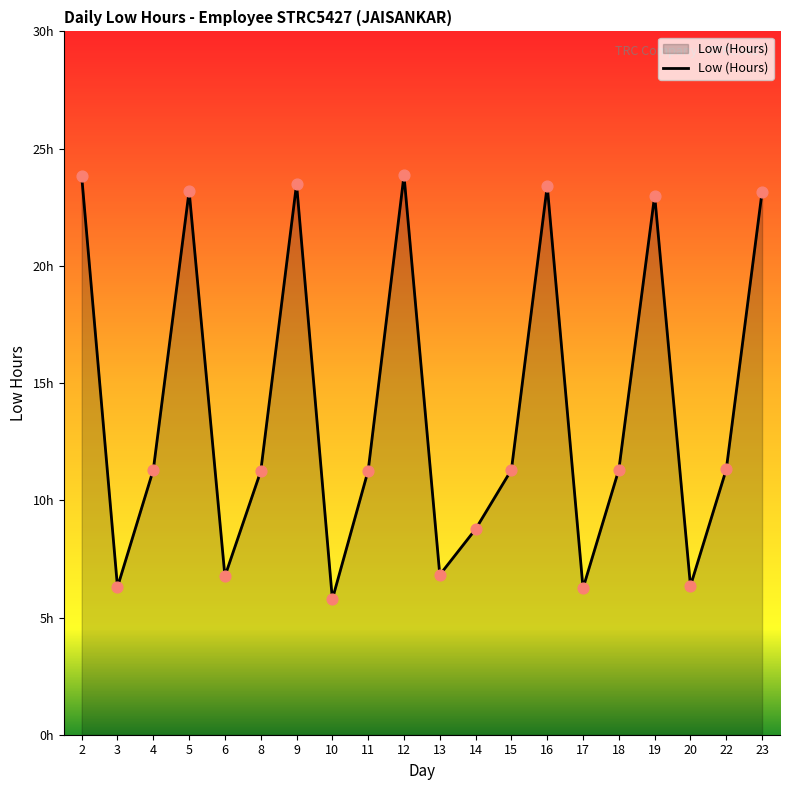

Between 17 and 14, which is larger?

14